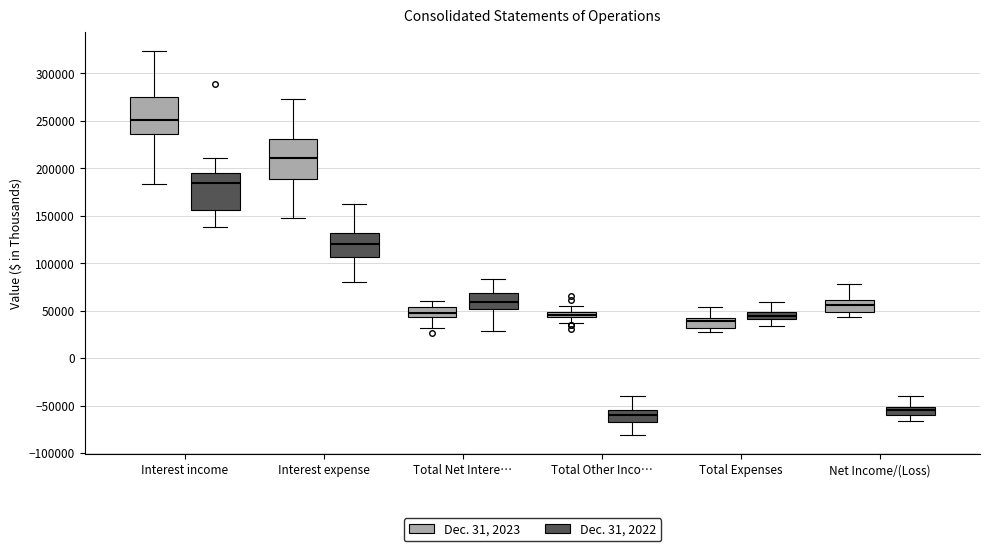

Which box has the highest median line?

Interest income (Dec. 31, 2023)